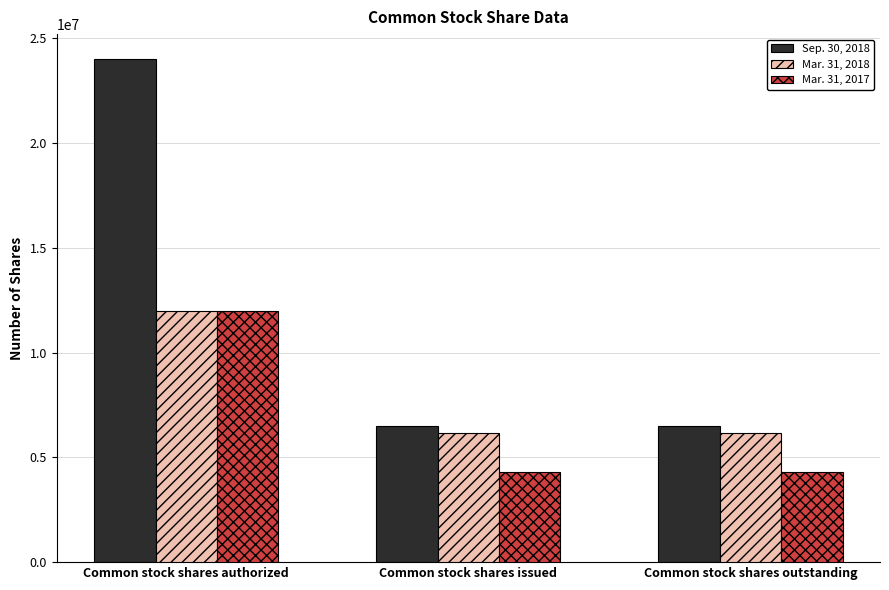

Rank the series by their average value, from lowest to highest.

Mar. 31, 2017, Mar. 31, 2018, Sep. 30, 2018